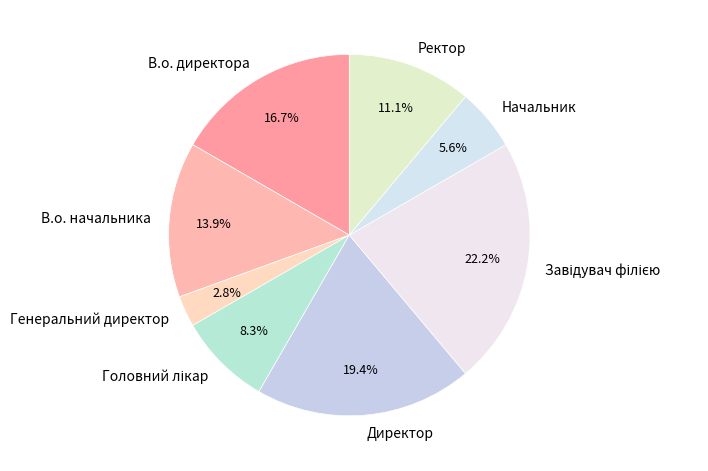

Which slice is the smallest?

Генеральний директор